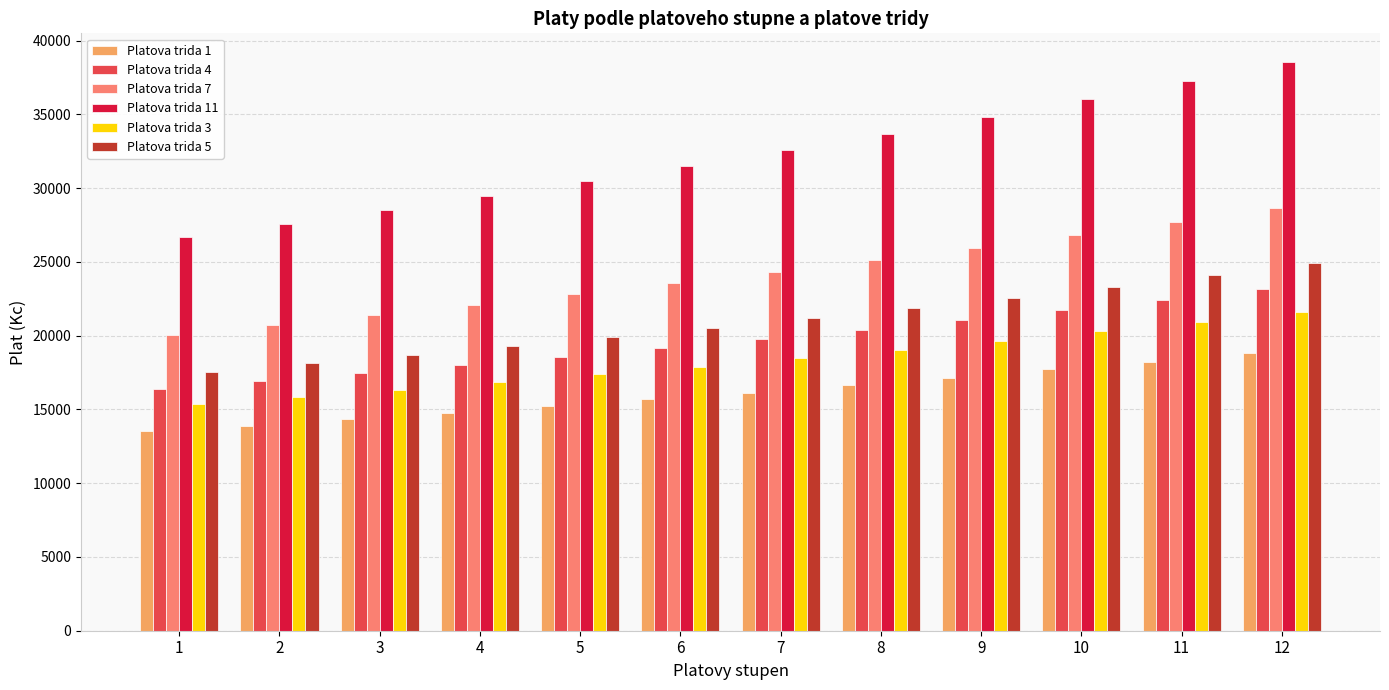

Which category has the highest value in the Platova trida 7 series?

12